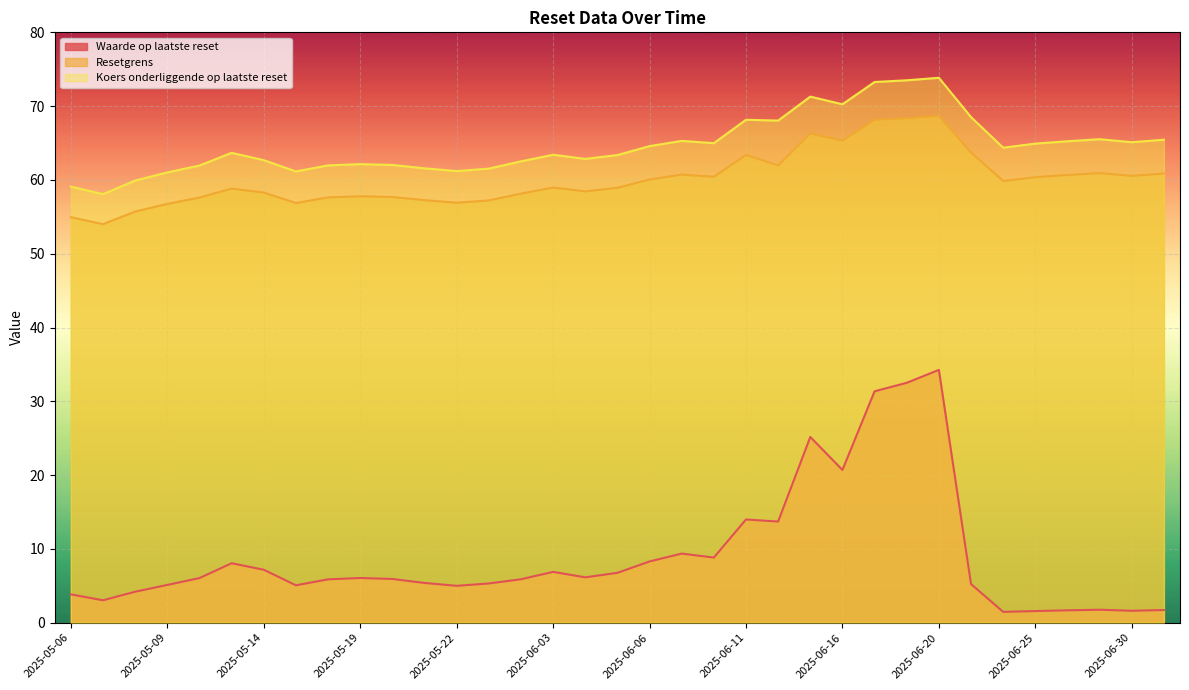

At which category is the sum across all series the highest?

2025-06-20